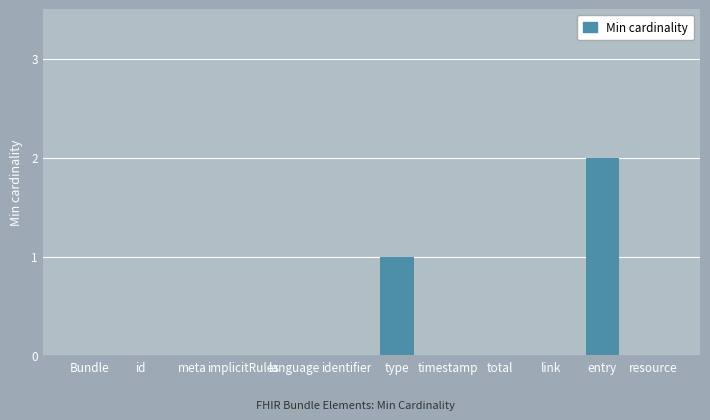

Is it true that the value at Bundle is 0?

True